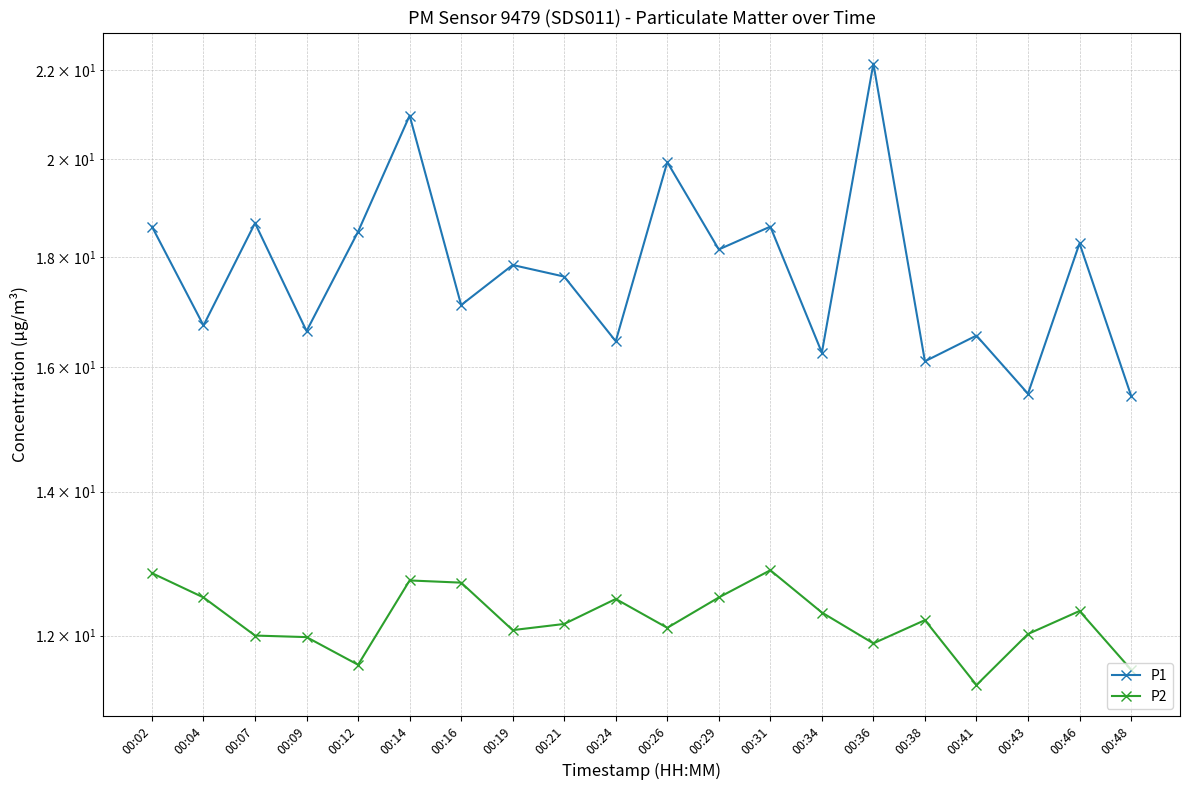

Where is the first local maximum for P1?

00:07